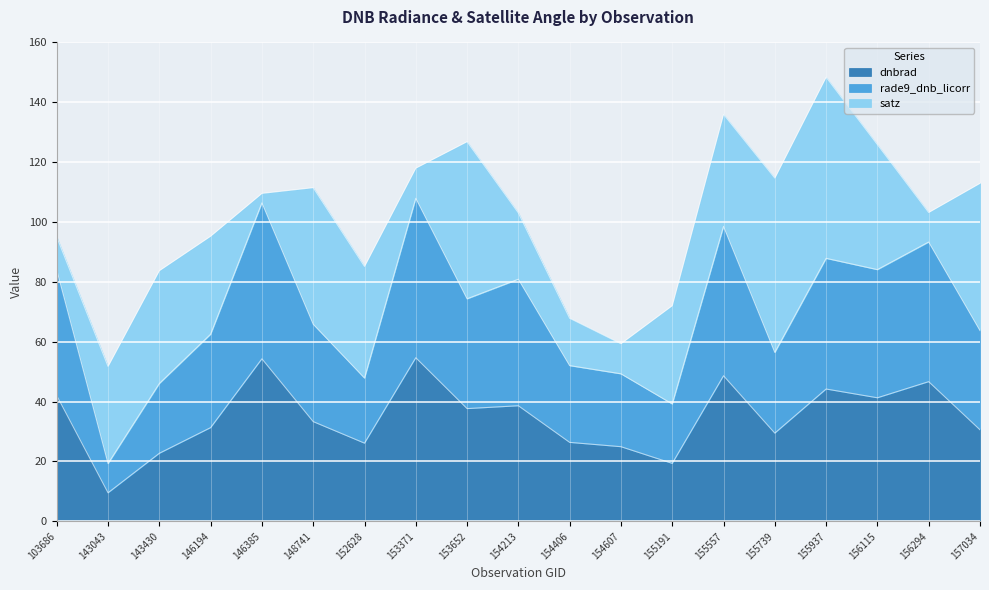

At which category is the sum across all series the highest?

155937